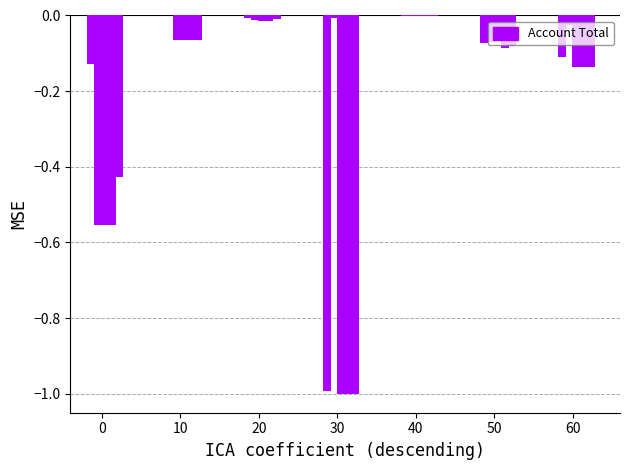

How many bars are there in each group?

3